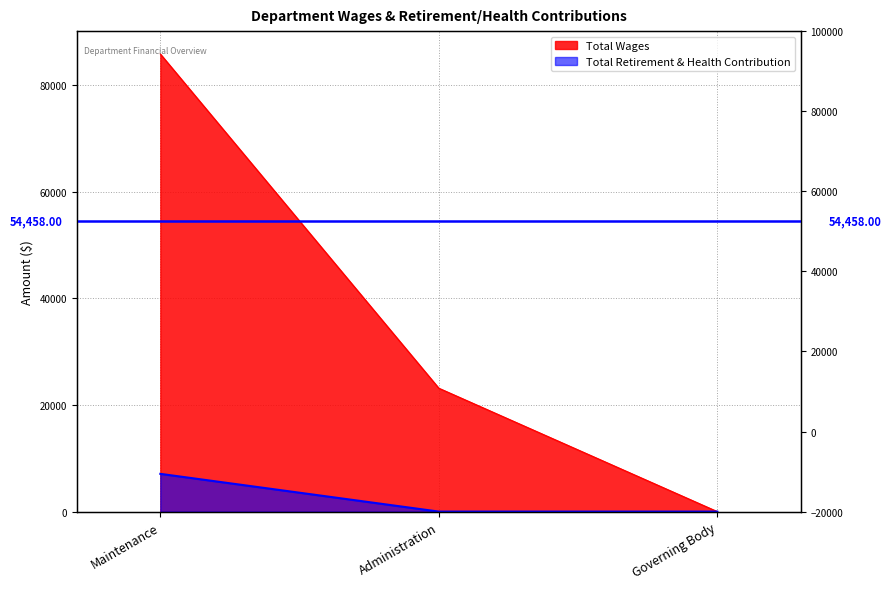

List the series in order of their peak value, lowest first.

Total Retirement & Health Contribution, Total Wages